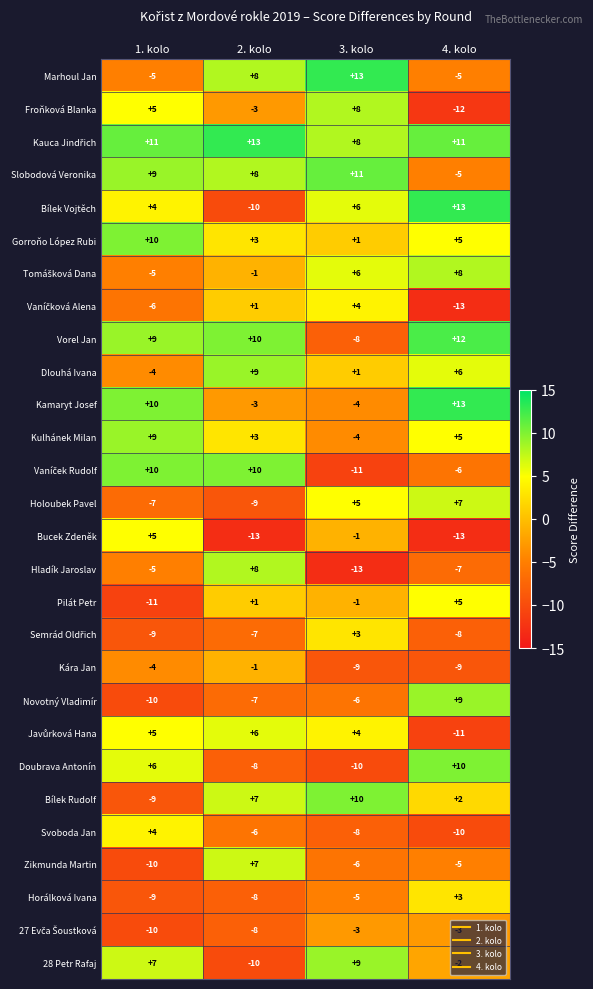

Between 1. kolo and 4. kolo, which series saw the biggest shift?

Novotný Vladimír